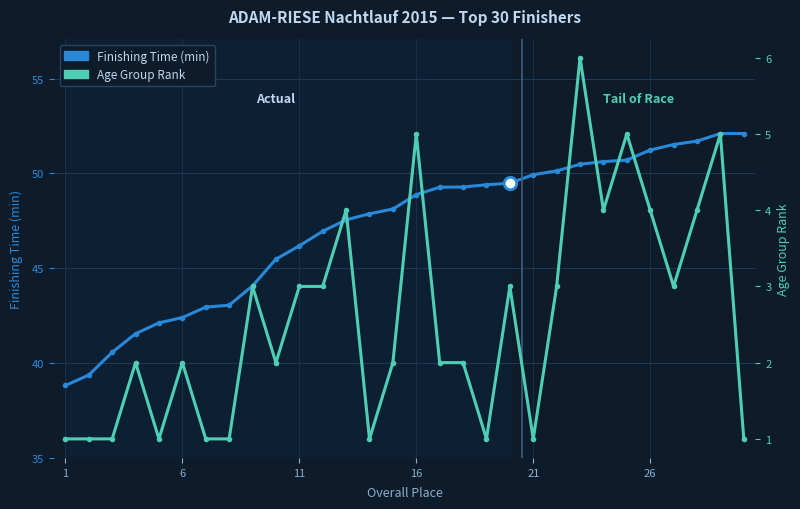

How many categories are shown in the chart?

30